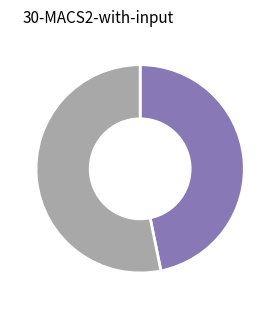

Is there a majority slice in this chart?

Yes